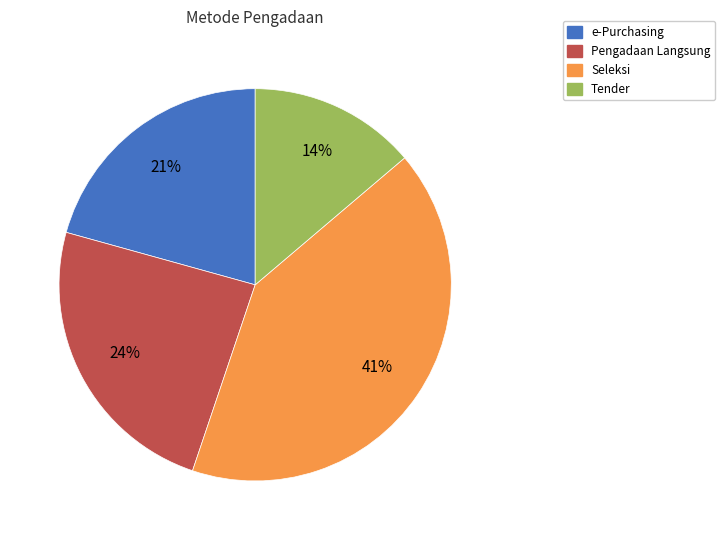

Does any single category account for the majority?

No